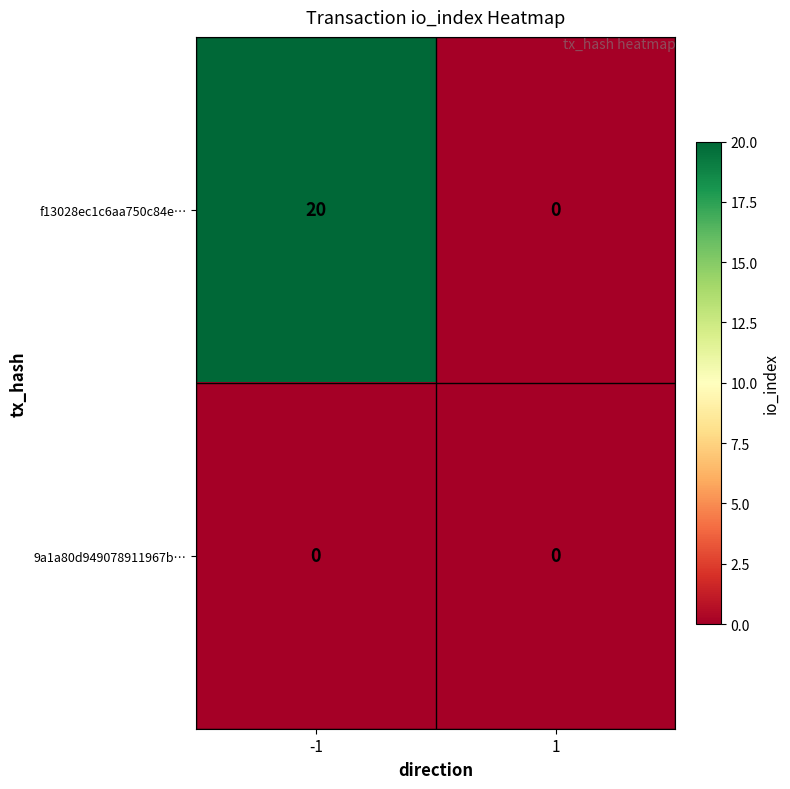

Which label corresponds to the largest value in the chart?

-1